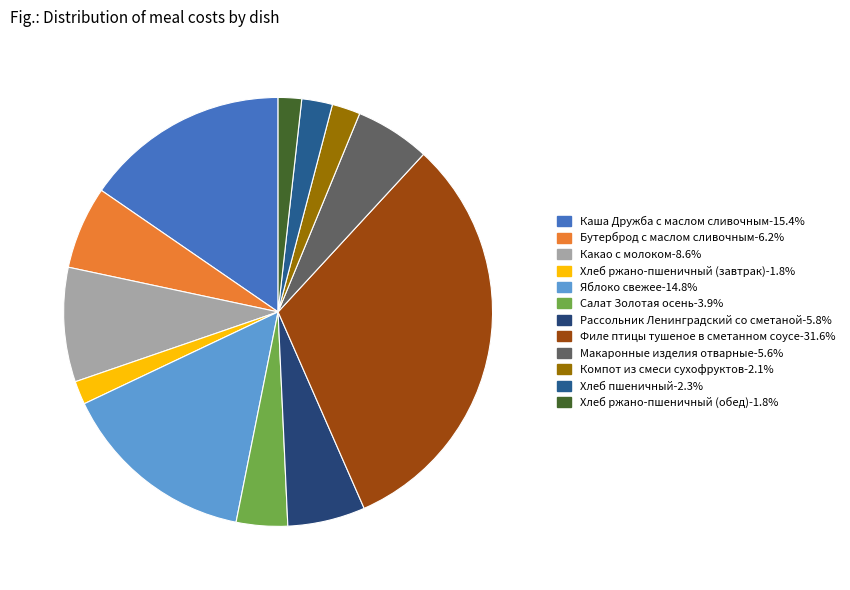

True or false: Филе птицы тушеное в сметанном соусе accounts for 32% of the total.

True